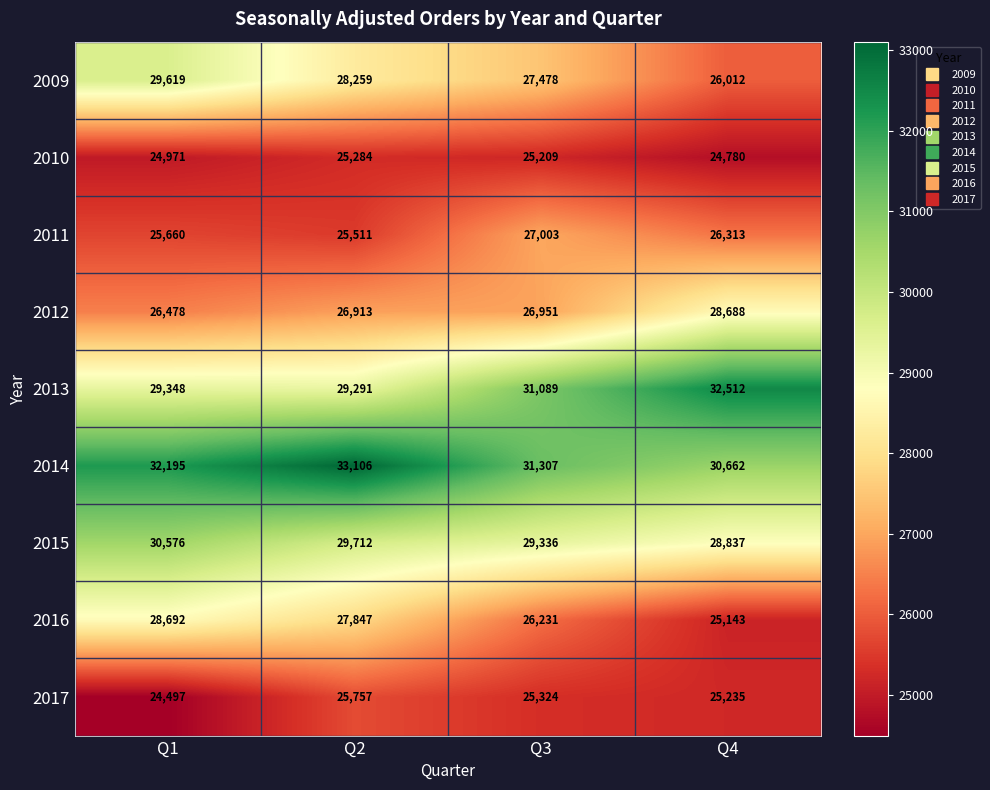

Which series has the largest total across all categories?

2014